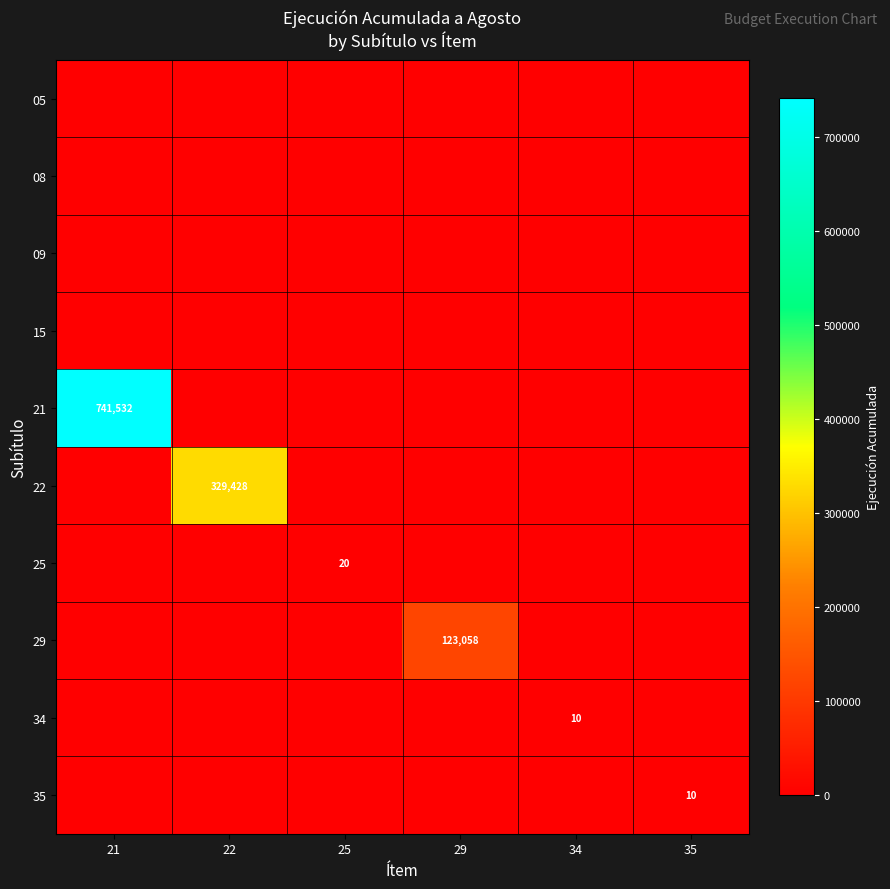

True or false: 25 has a value of 20 at 25.

True